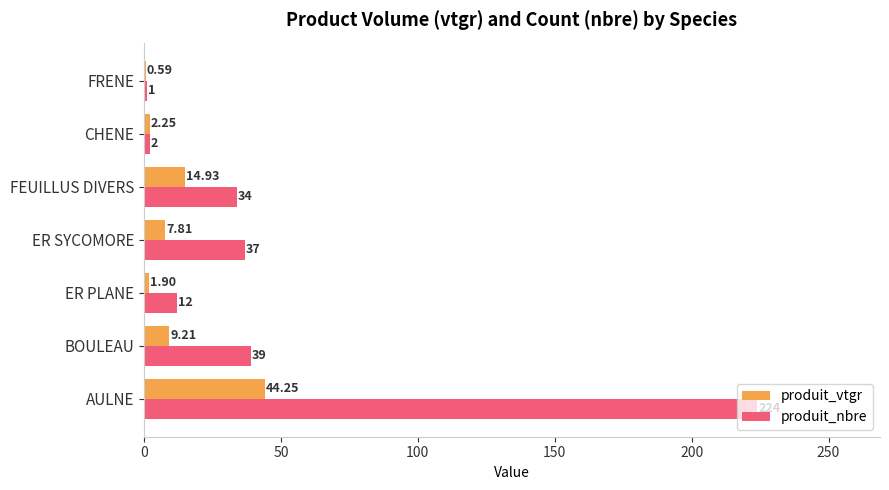

At which category does the chart reach its peak across all series?

AULNE